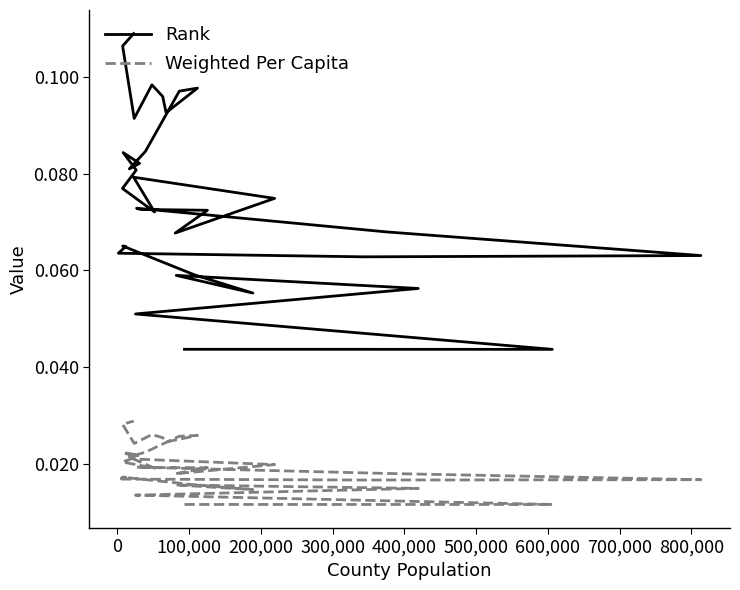

What is the difference between the second highest and second lowest values in the Rank series?

0.1